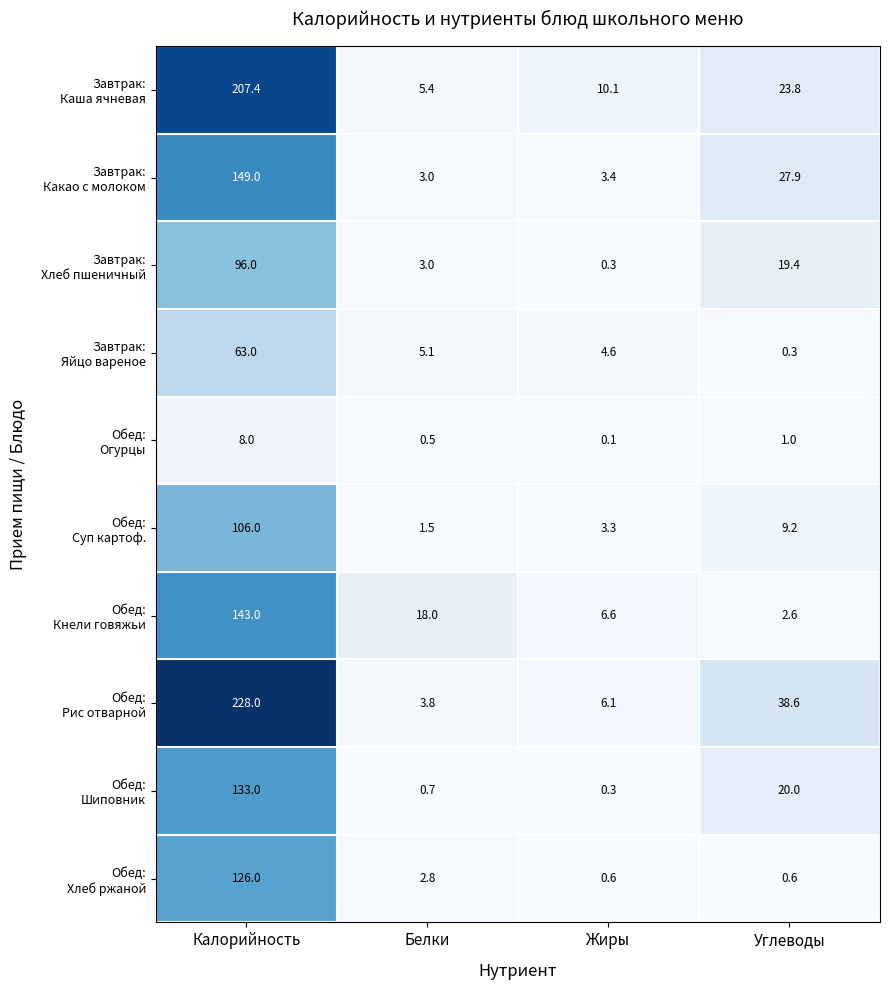

What is the spread (max minus min) of values at Жиры?

10.0